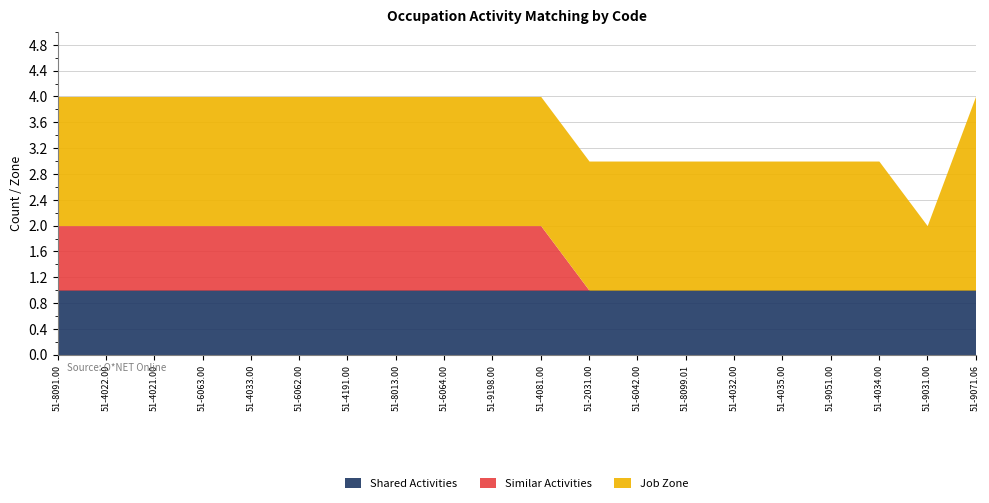

Is it true that Similar Activities equals 0 at 51-6064.00?

False